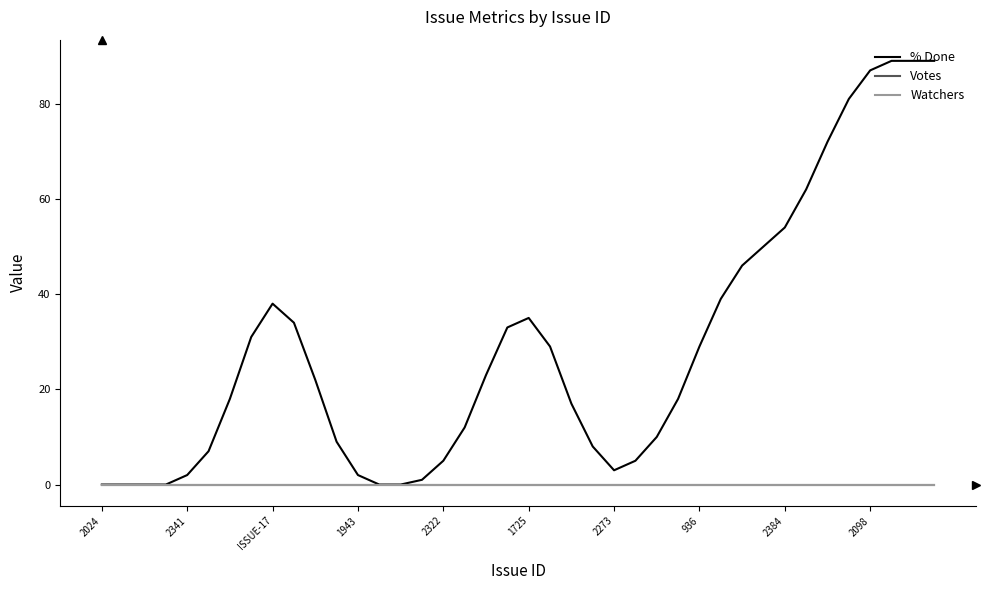

True or false: Watchers and % Done intersect in this chart.

False